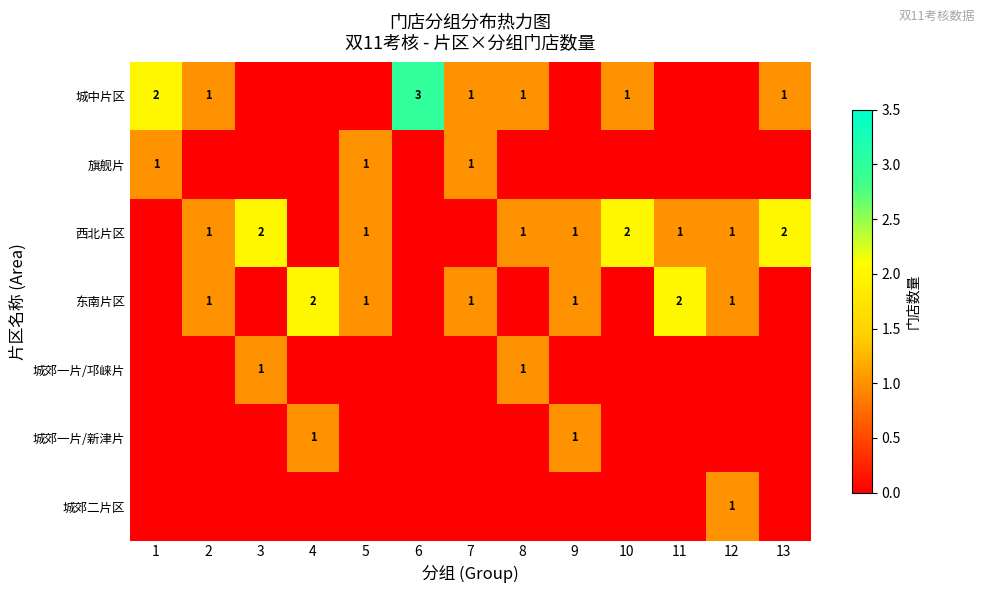

What is the spread (max minus min) of values at 3?

2